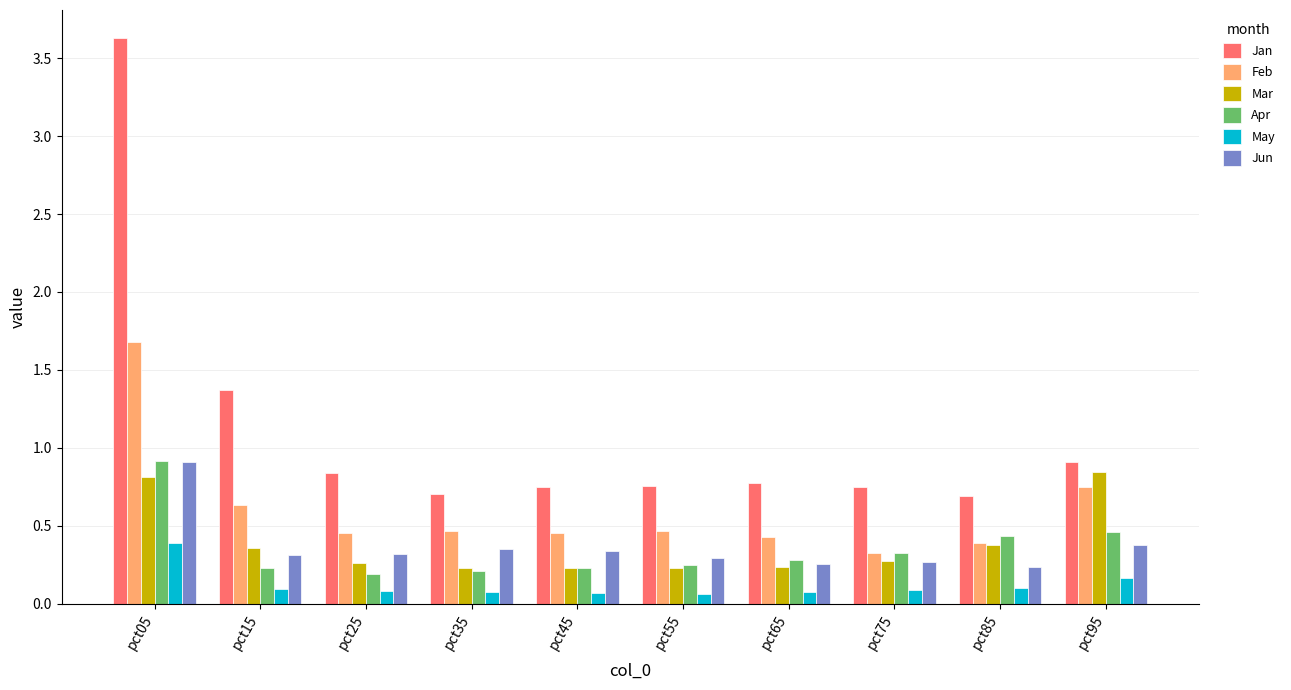

Which label corresponds to the largest value in the chart?

pct05